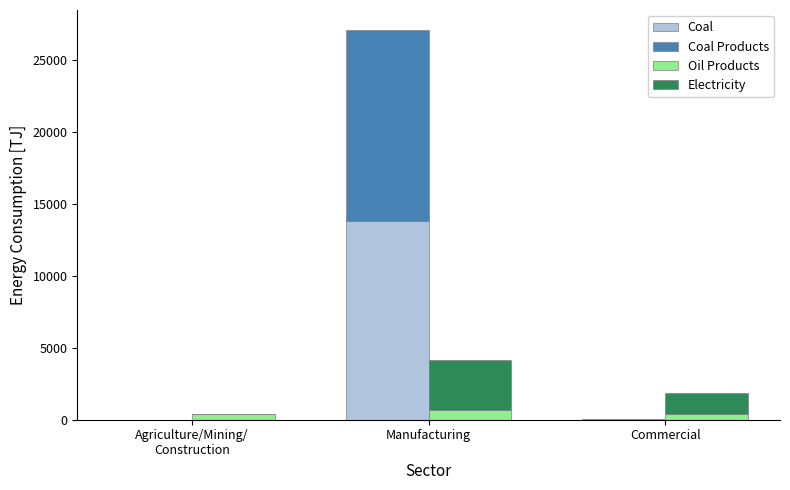

Reading right to left, extract all data points from this chart.

Coal: Commercial=5.0	Manufacturing=13782.9	Agriculture/Mining/
Construction=0.0
Coal Products: Commercial=19.8	Manufacturing=13316.5	Agriculture/Mining/
Construction=0.0
Oil Products: Commercial=362.8	Manufacturing=697.4	Agriculture/Mining/
Construction=384.9
Electricity: Commercial=1525.2	Manufacturing=3439.3	Agriculture/Mining/
Construction=41.2